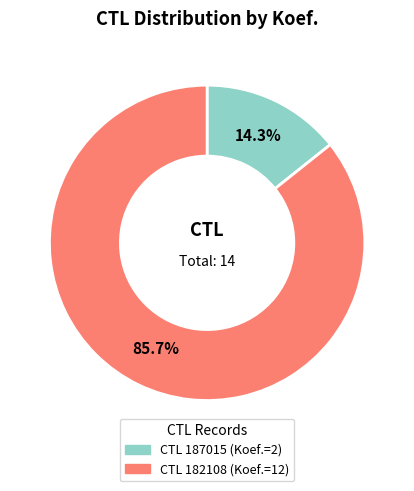

To the nearest percent, what is the average slice percentage?

50%